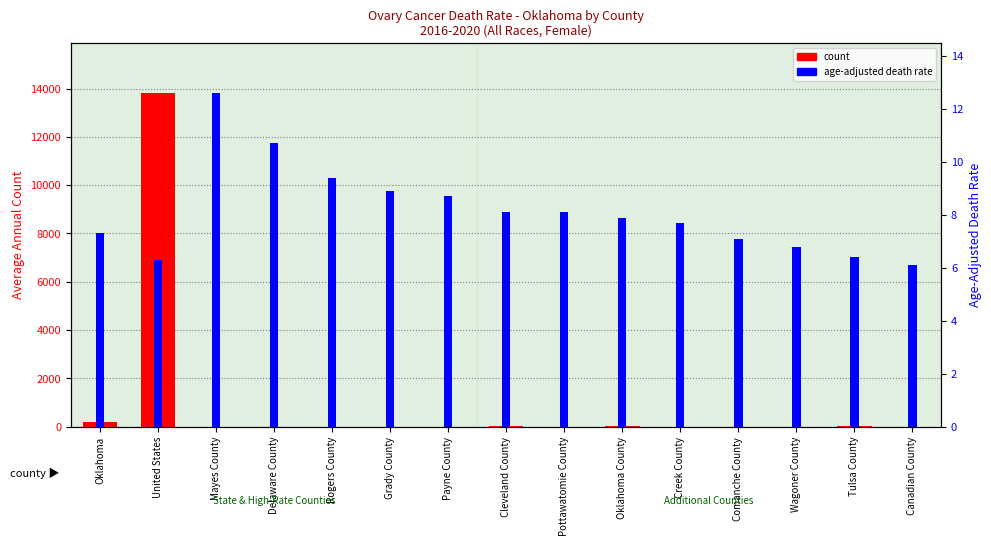

Read the count value at Oklahoma County.

37.0